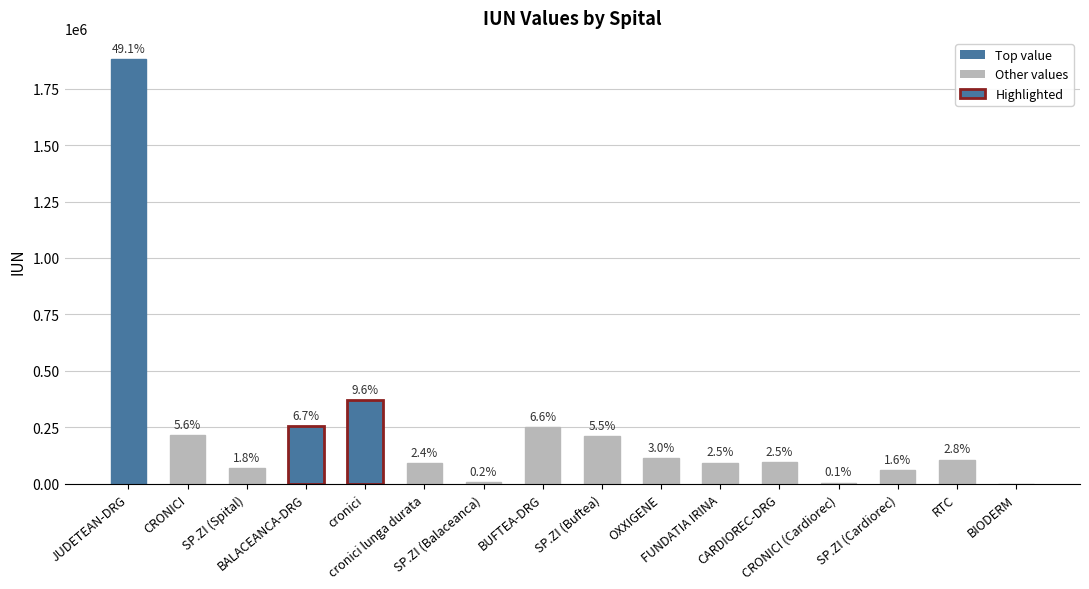

True or false: the data shows 210000.0 at SP.ZI (Buftea).

True